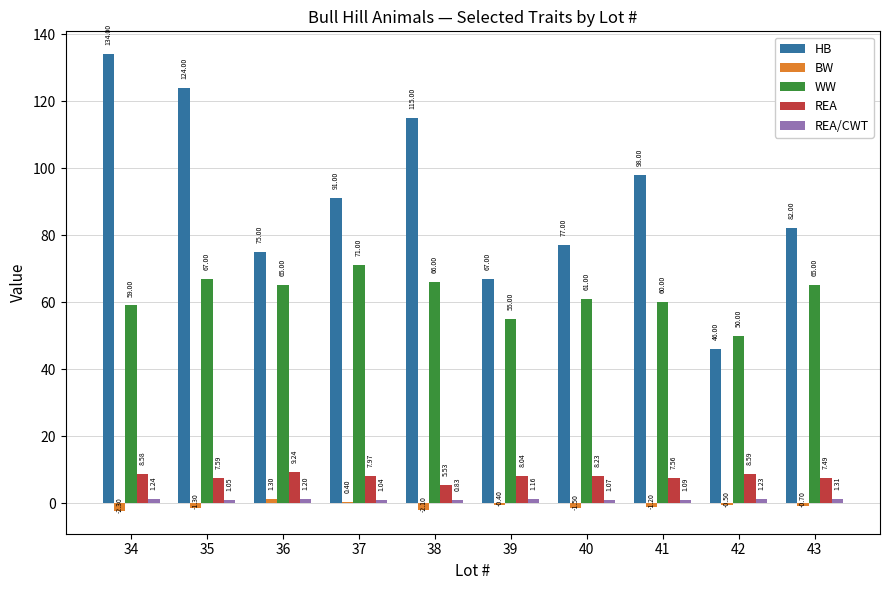

At which category is the sum across all series the highest?

34